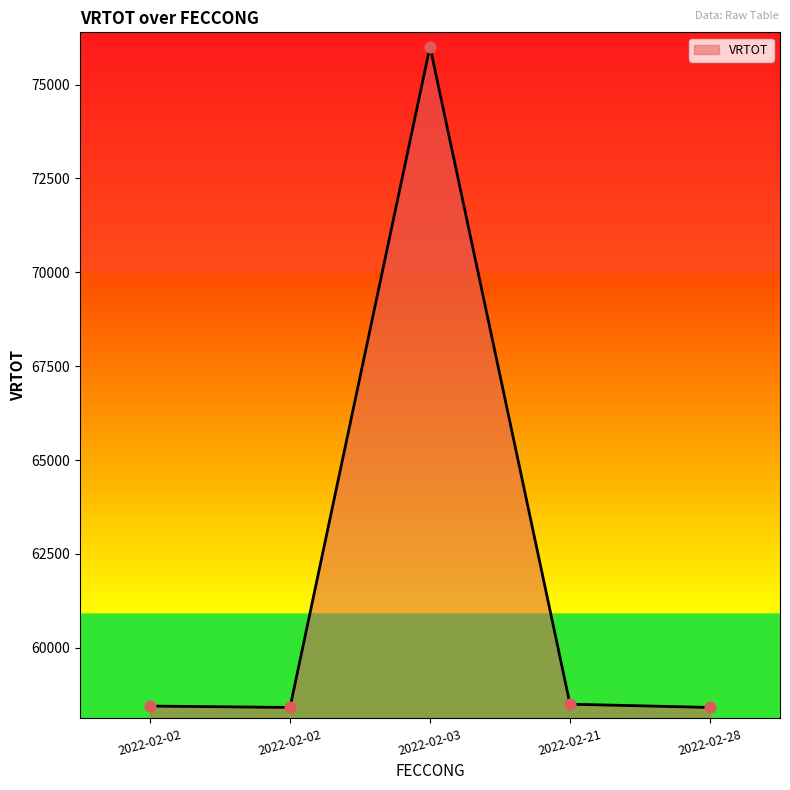

Which has a higher value, 2022-02-28 or 2022-02-03?

2022-02-03